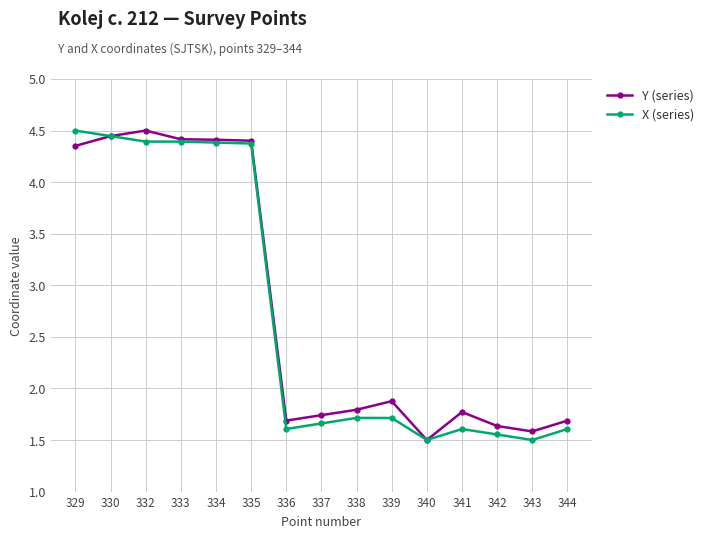

Count the Y (series) values in the range 1 to 4.

9